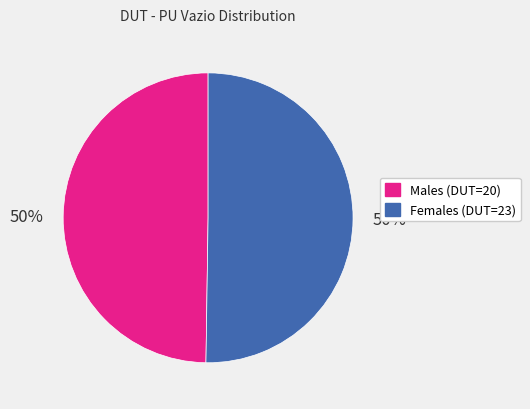

How many segments does this pie chart have?

2